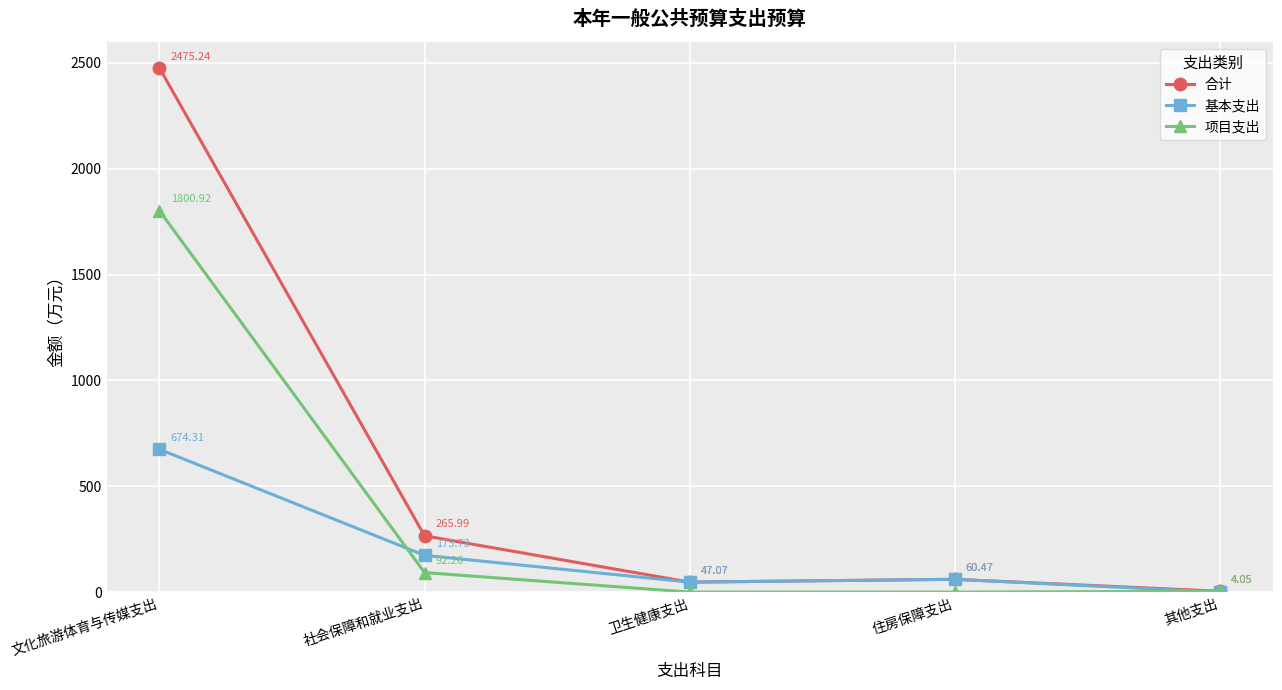

Which category has the highest value in the 基本支出 series?

文化旅游体育与传媒支出